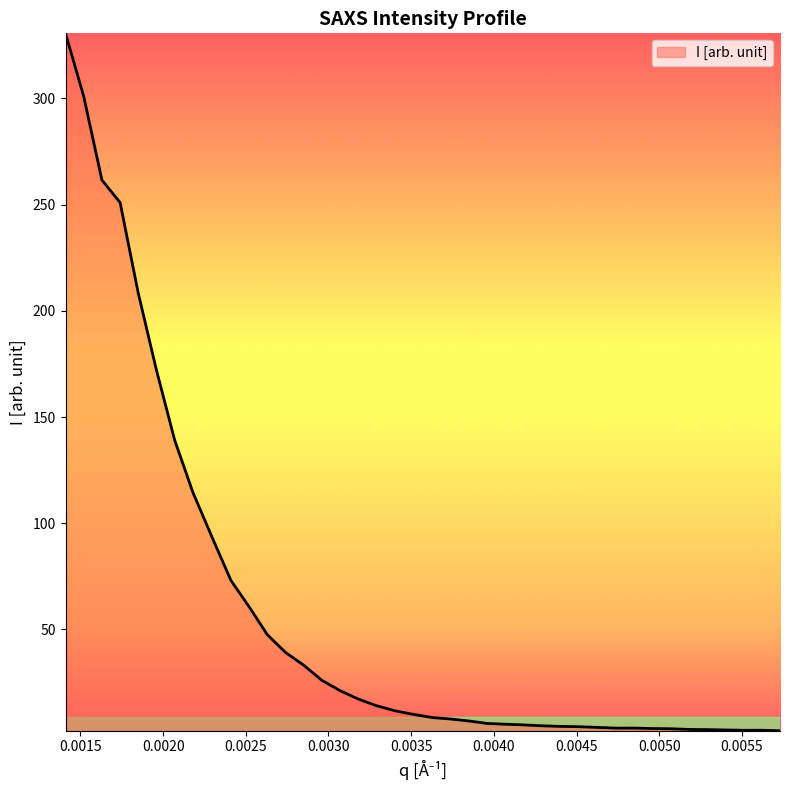

What is the difference between the maximum and minimum values?

328.4